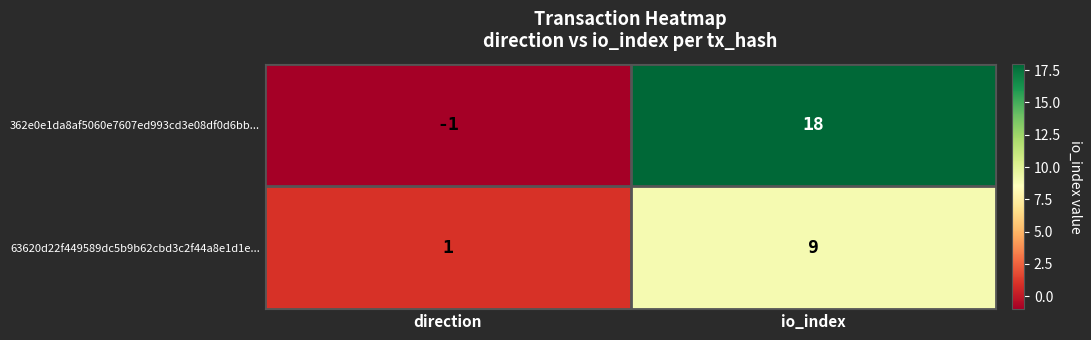

At which category is the sum across all series the highest?

io_index